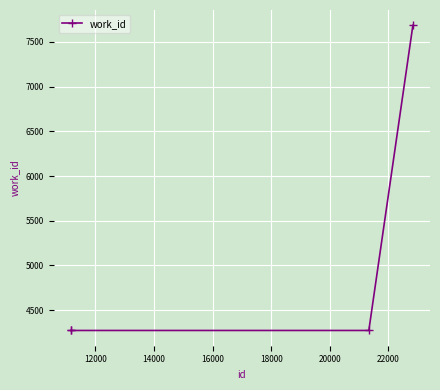

What is the minimum value shown in the chart?

4272